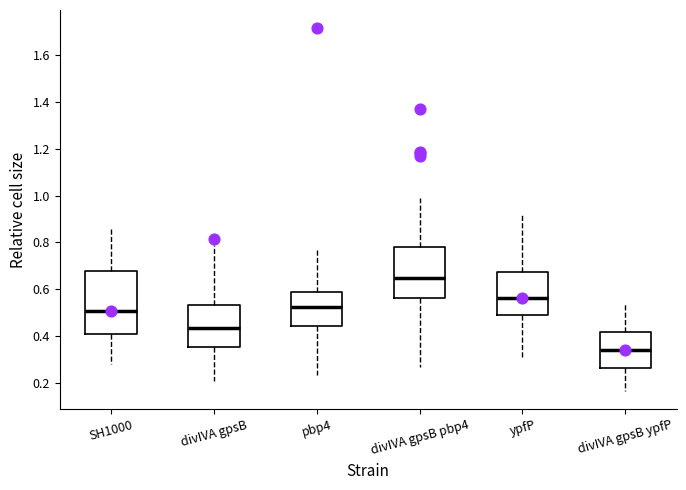

Where does the median line of the box for divIVA gpsB pbp4 sit on the y-axis? The values are not printed on the chart, so give them approximately, as read against the axis.

0.64